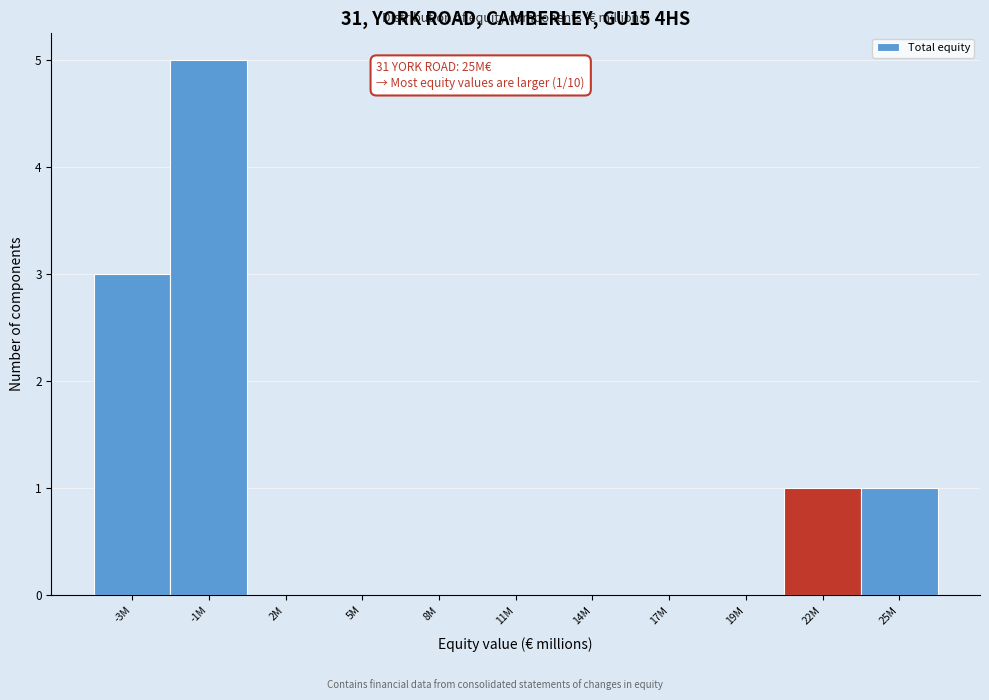

Reading left to right, what are all the values shown in this chart?

-3M=3	-1M=5	2M=0	5M=0	8M=0	11M=0	14M=0	17M=0	19M=0	22M=1	25M=1